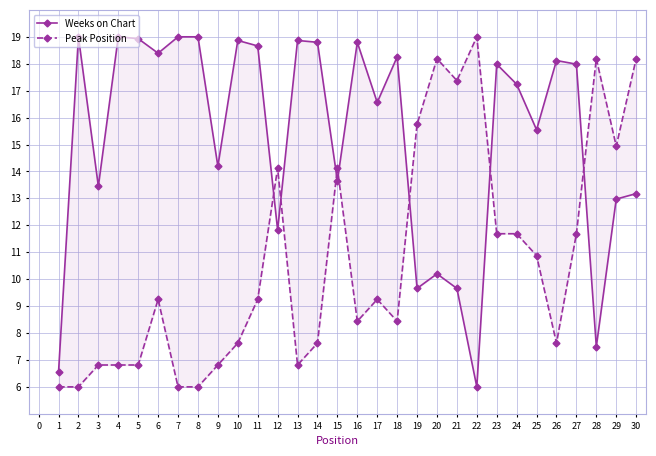

Rank the categories by Peak Position value from lowest to highest.

1, 2, 7, 8, 3, 4, 5, 9, 13, 10, 14, 26, 16, 18, 6, 11, 17, 25, 23, 24, 27, 12, 15, 29, 19, 21, 20, 28, 30, 22